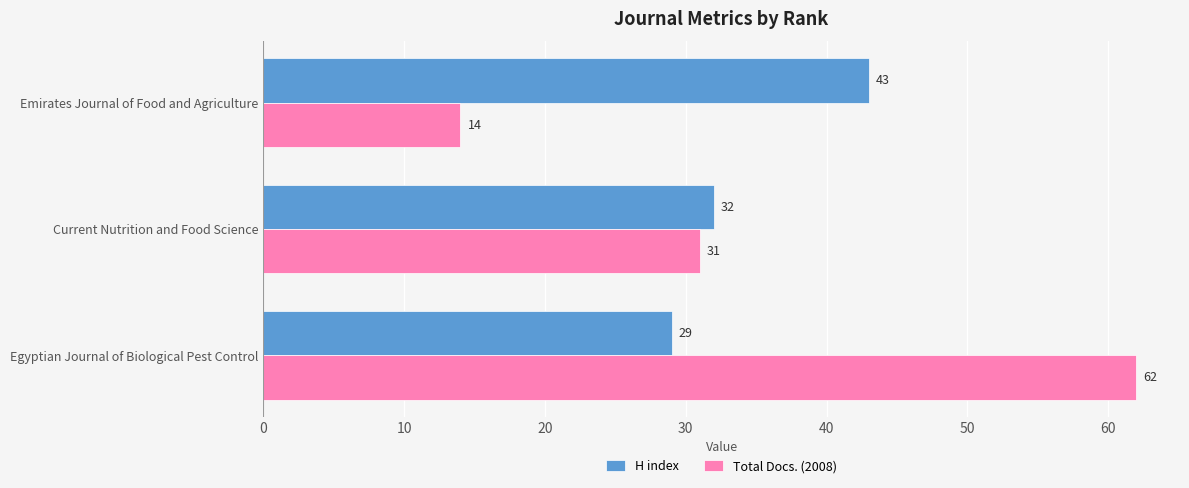

Rank the series by their average value, from lowest to highest.

H index, Total Docs. (2008)